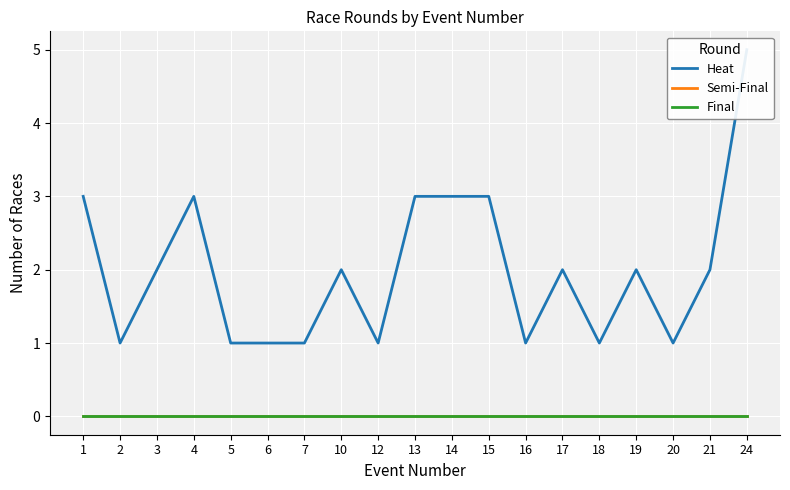

What is the value of the Heat point at the 16th from the left?

2